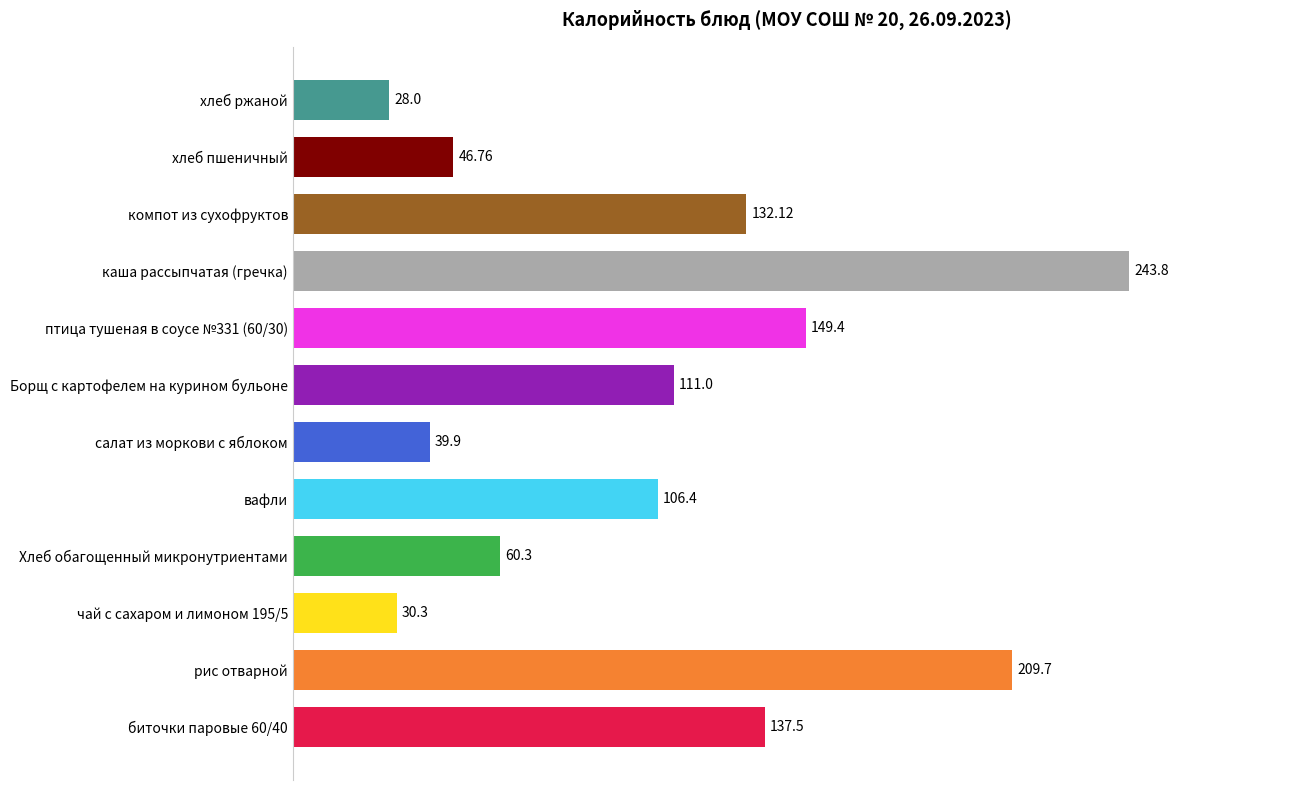

How many values are below 111?

6